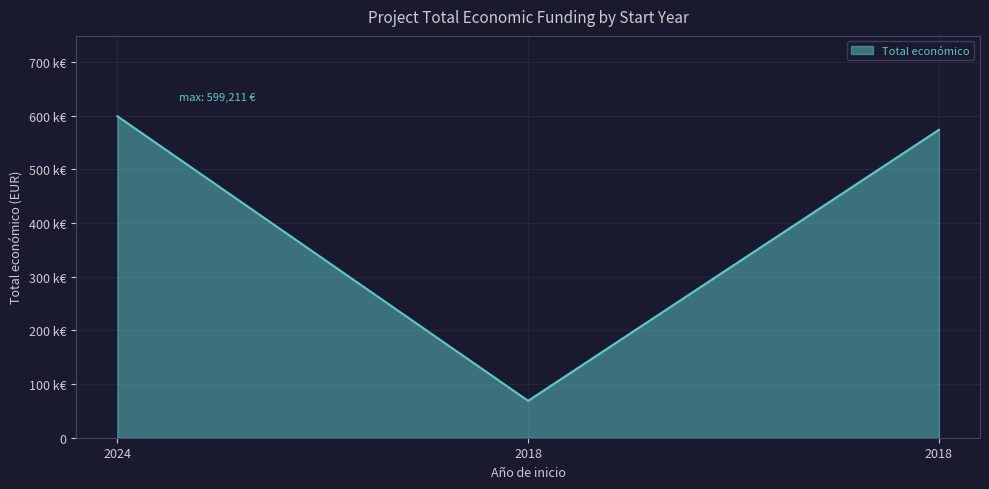

Does the chart display data point markers on the line(s)?

No